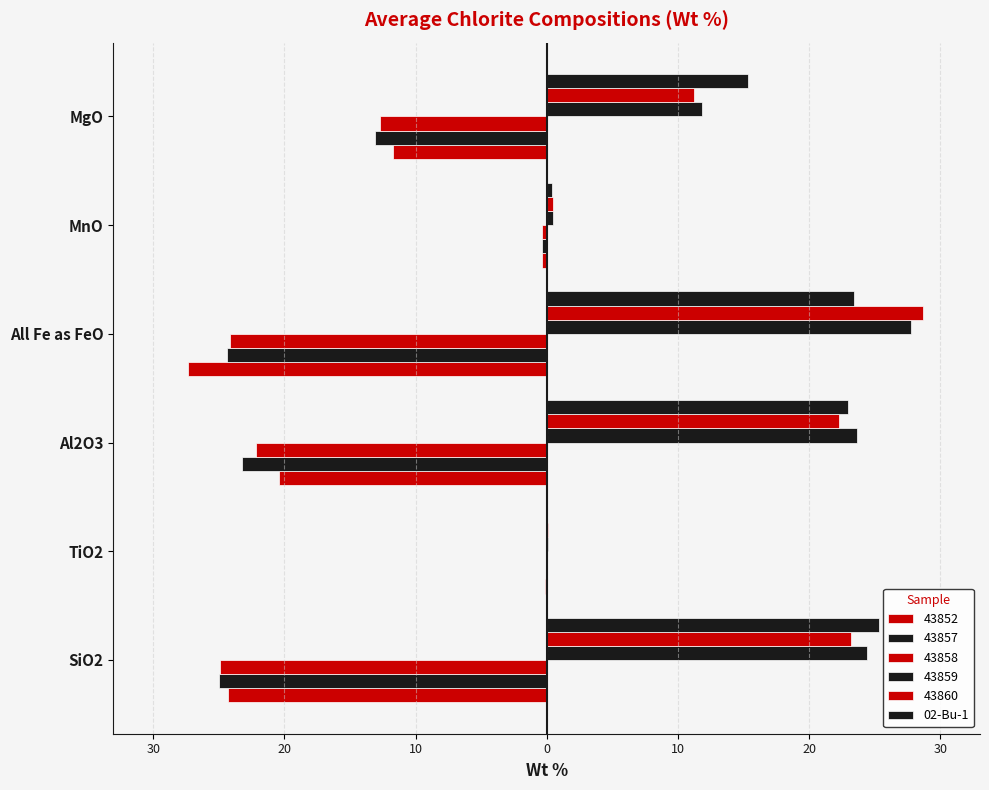

Count the number of categories in the chart.

6